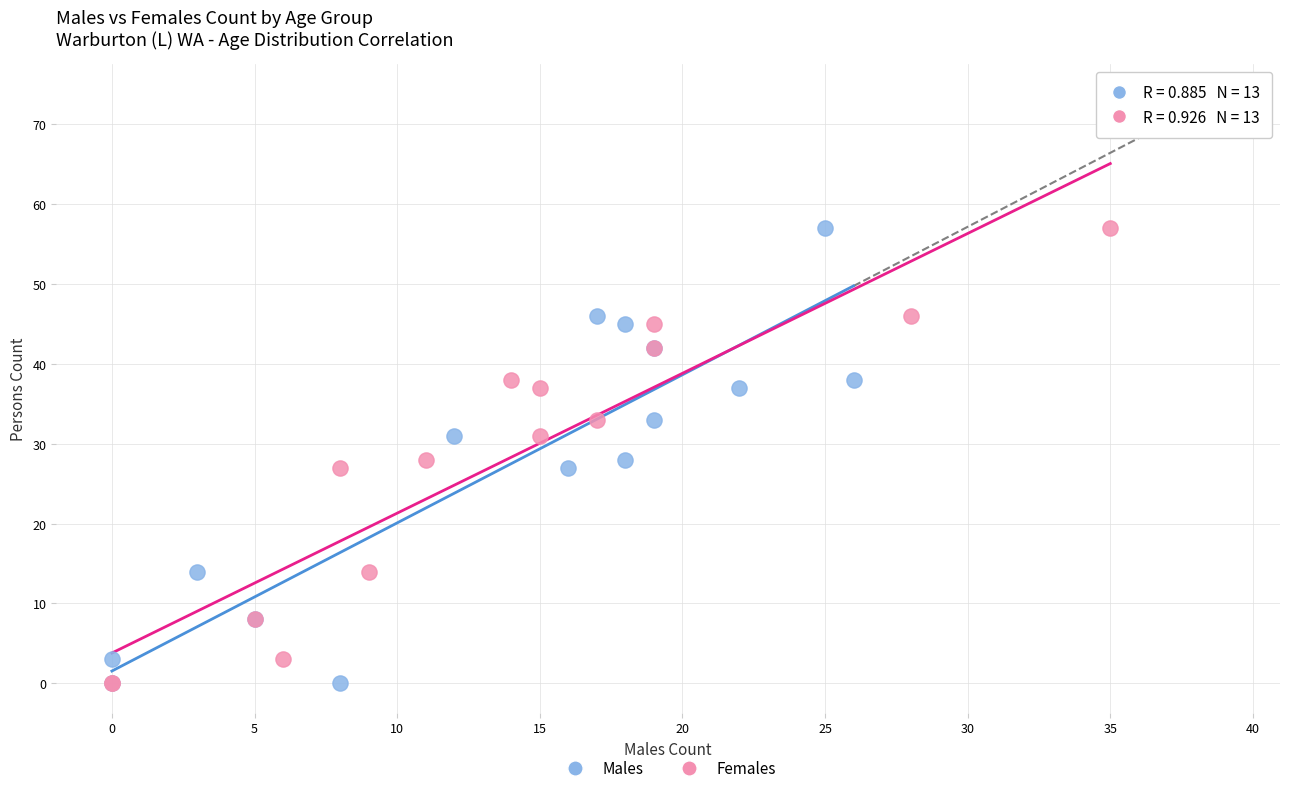

What are all the series names shown in the legend?

Males, Females